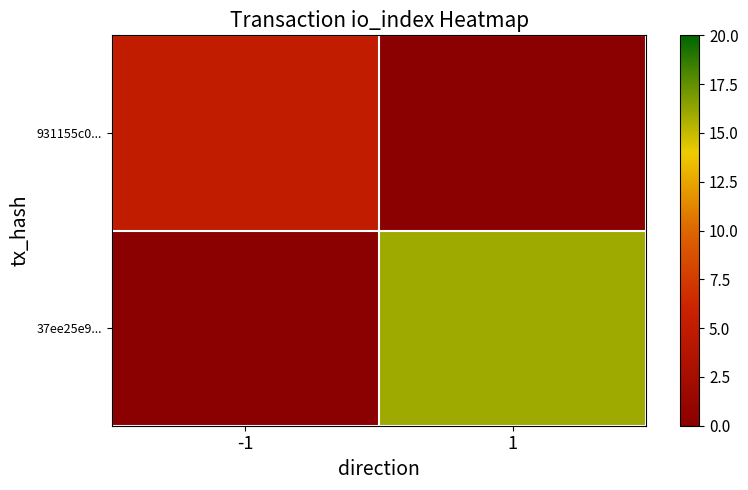

What is the difference between the highest and lowest values at 1?

16